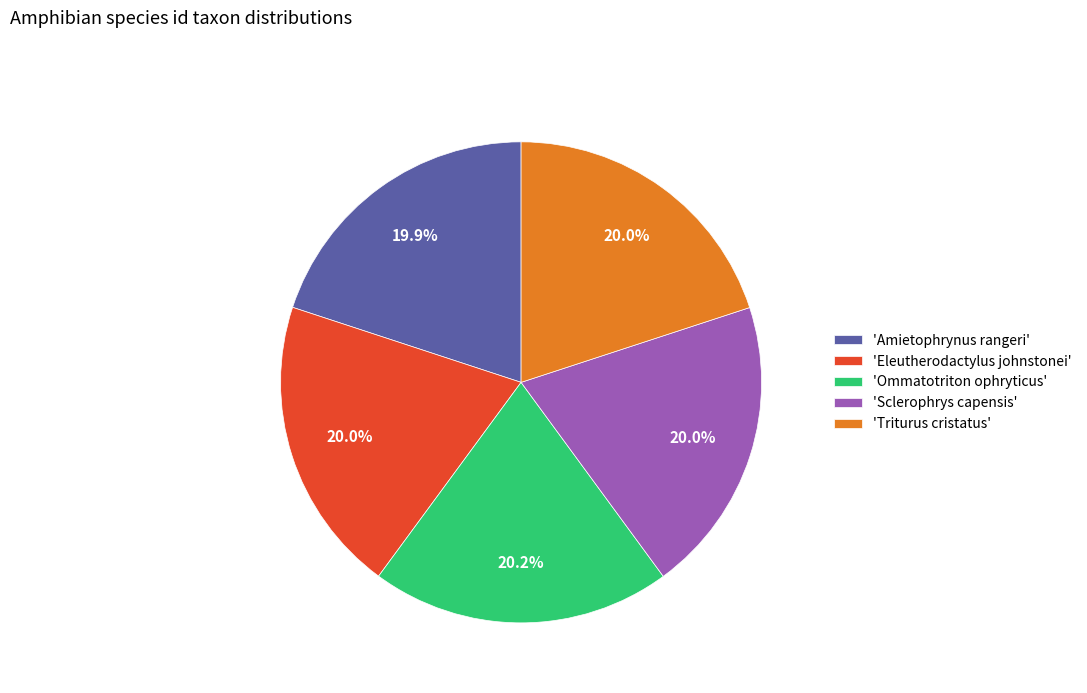

What is the ratio of the value at 'Ommatotriton ophryticus' to the value at 'Amietophrynus rangeri'?

1.0